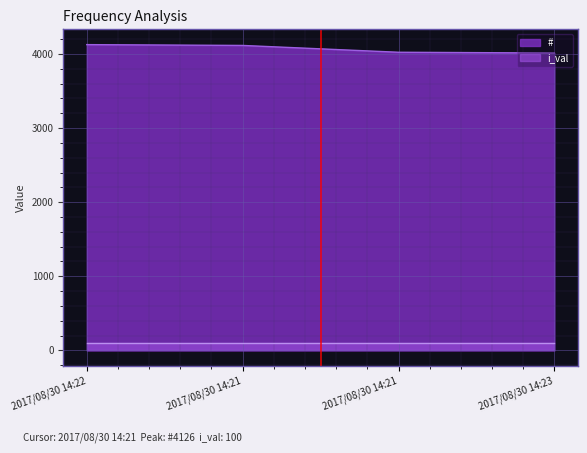

Which has a higher value, 2017/08/30 14:21 or 2017/08/30 14:21?

2017/08/30 14:21